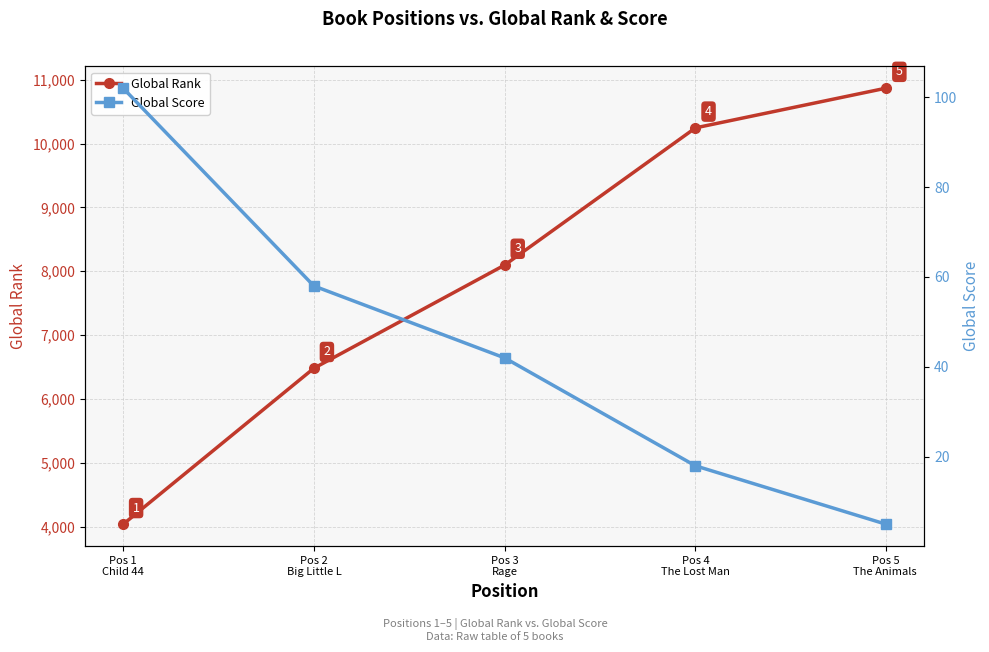

List the series in order of their overall mean, lowest first.

Global Score, Global Rank